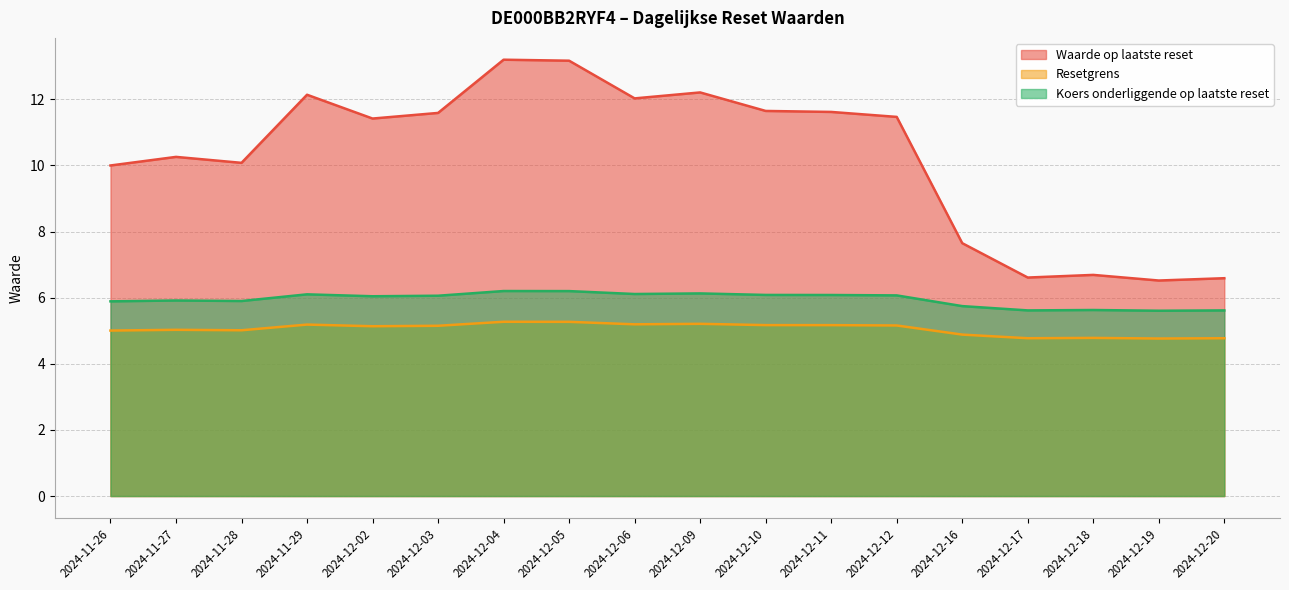

True or false: Koers onderliggende op laatste reset has a value of 6.1 at 2024-12-10.

True